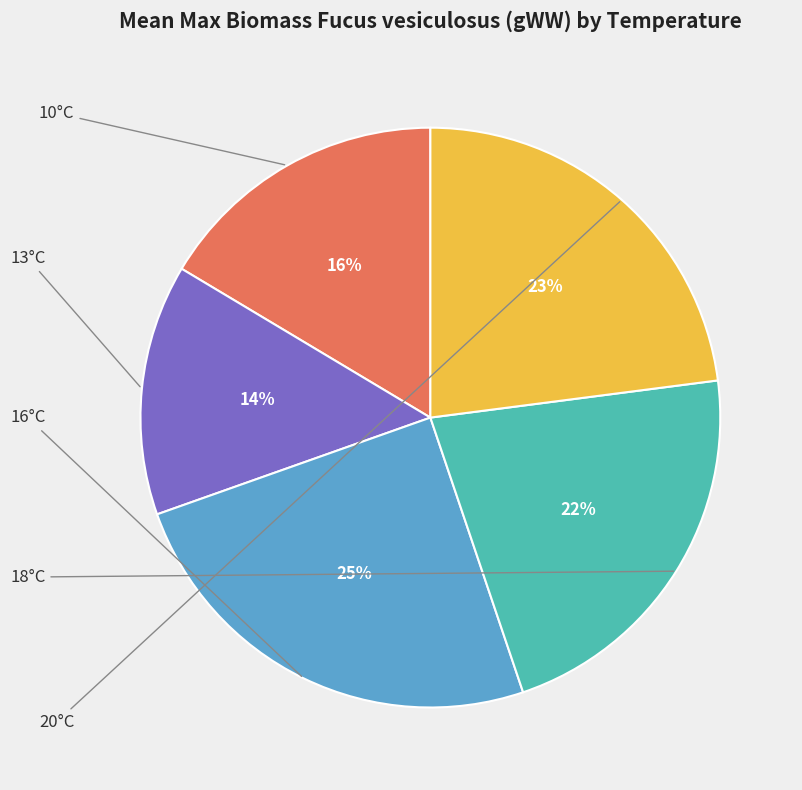

Count the number of slices in the pie.

5